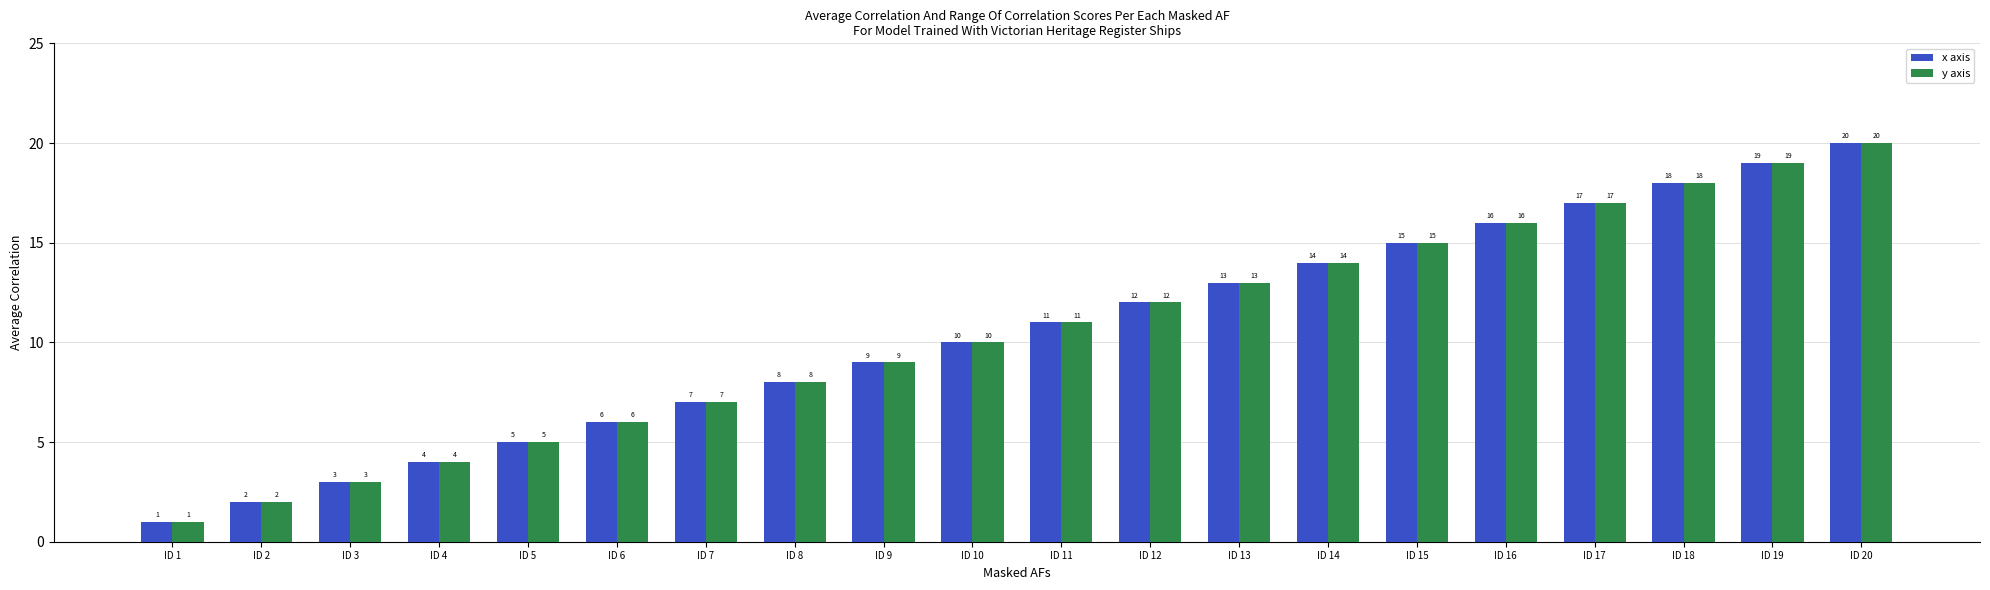

List the labels in order of x axis value, smallest first.

ID 1, ID 2, ID 3, ID 4, ID 5, ID 6, ID 7, ID 8, ID 9, ID 10, ID 11, ID 12, ID 13, ID 14, ID 15, ID 16, ID 17, ID 18, ID 19, ID 20